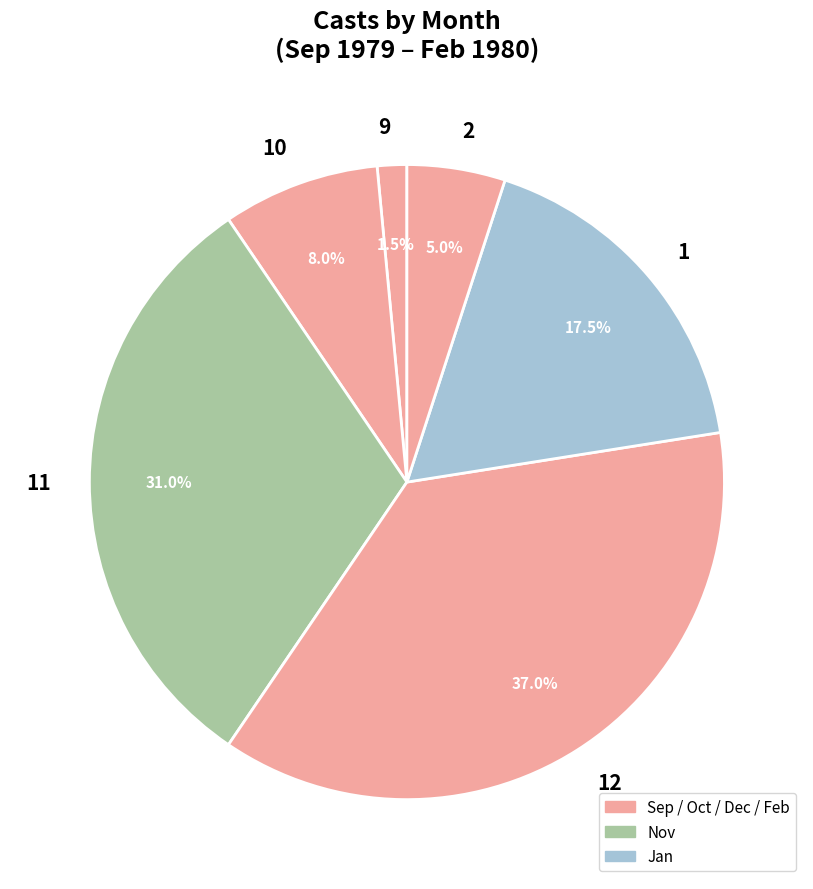

Between 10 and 12, which is larger?

12